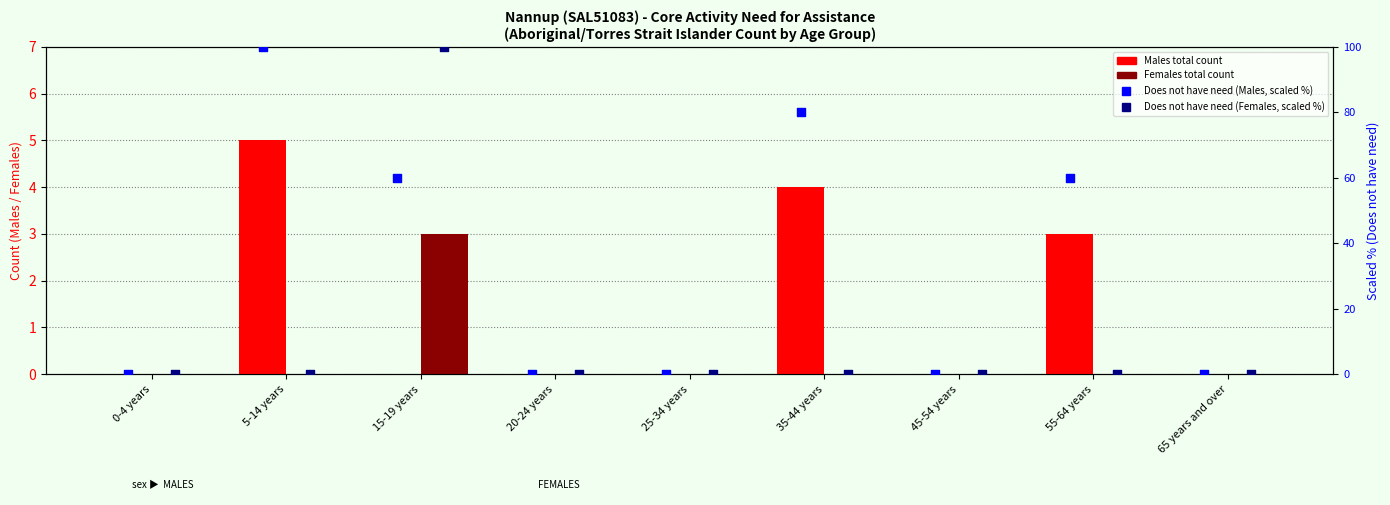

Which series has the widest spread of Y values?

Does not have need (scaled %)